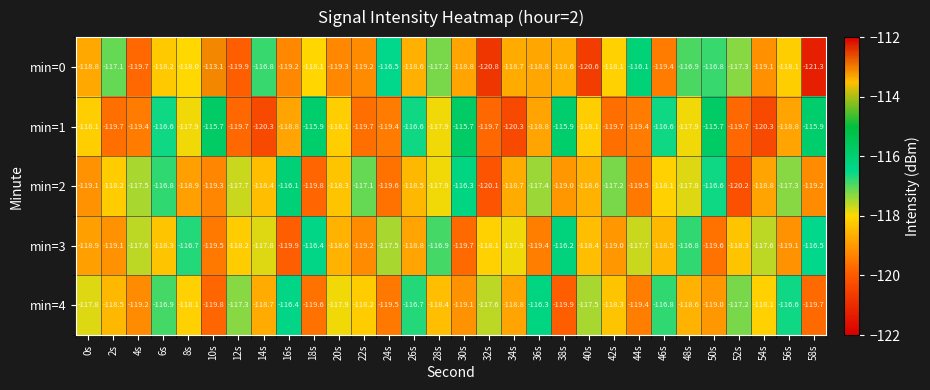

The value of min=3 at 18s is -159.7. True or false?

False